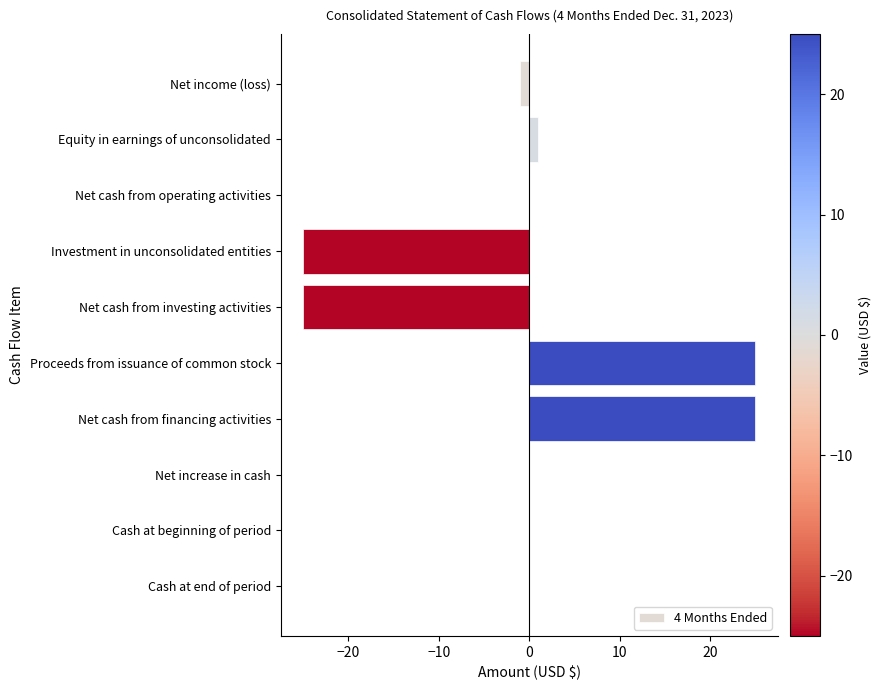

What is the greatest value displayed?

25